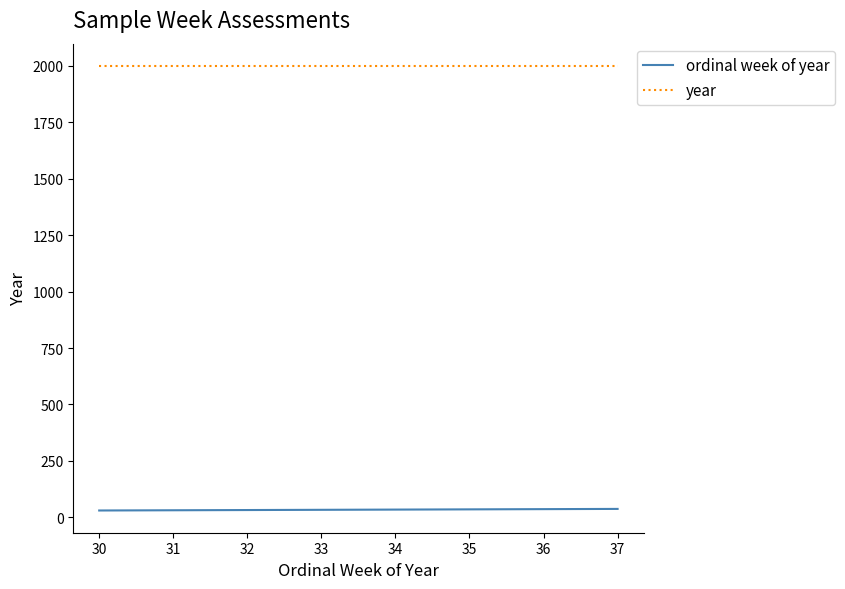

Which series has the largest total across all categories?

year